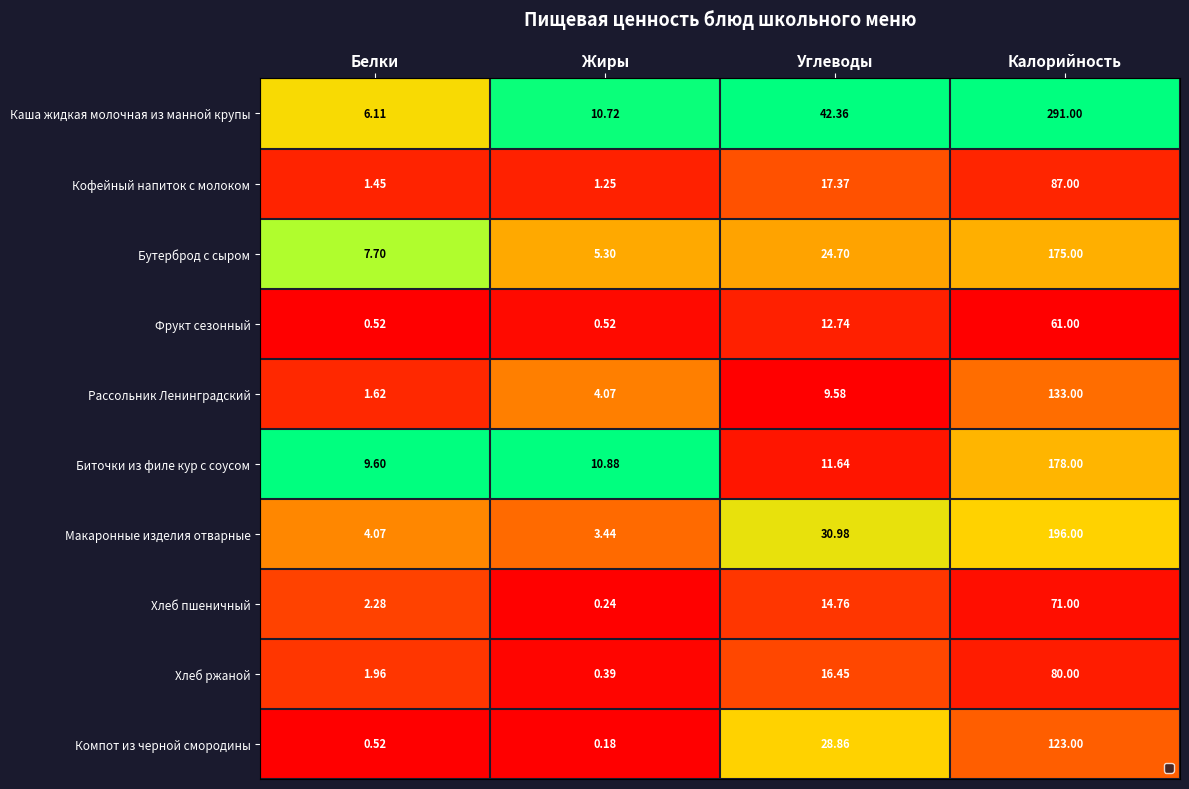

Rank the series at Калорийность from highest to lowest value.

Каша жидкая молочная из манной крупы, Макаронные изделия отварные, Биточки из филе кур с соусом, Бутерброд с сыром, Рассольник Ленинградский, Компот из черной смородины, Кофейный напиток с молоком, Хлеб ржаной, Хлеб пшеничный, Фрукт сезонный